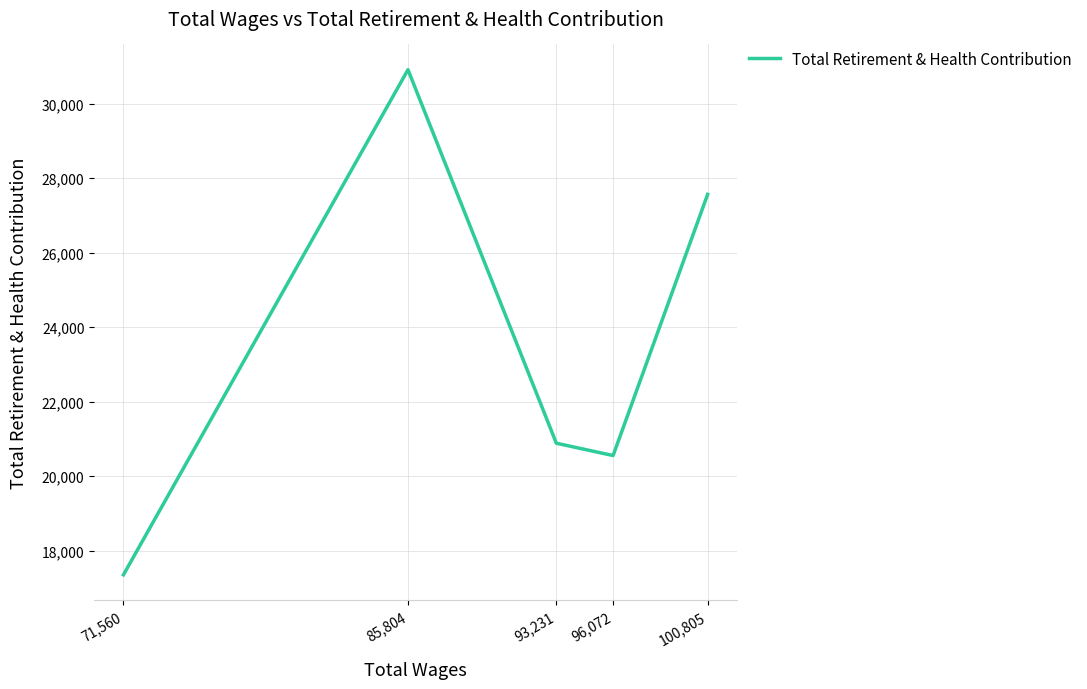

How many points are lower than both their immediate neighbors (excluding endpoints)?

1